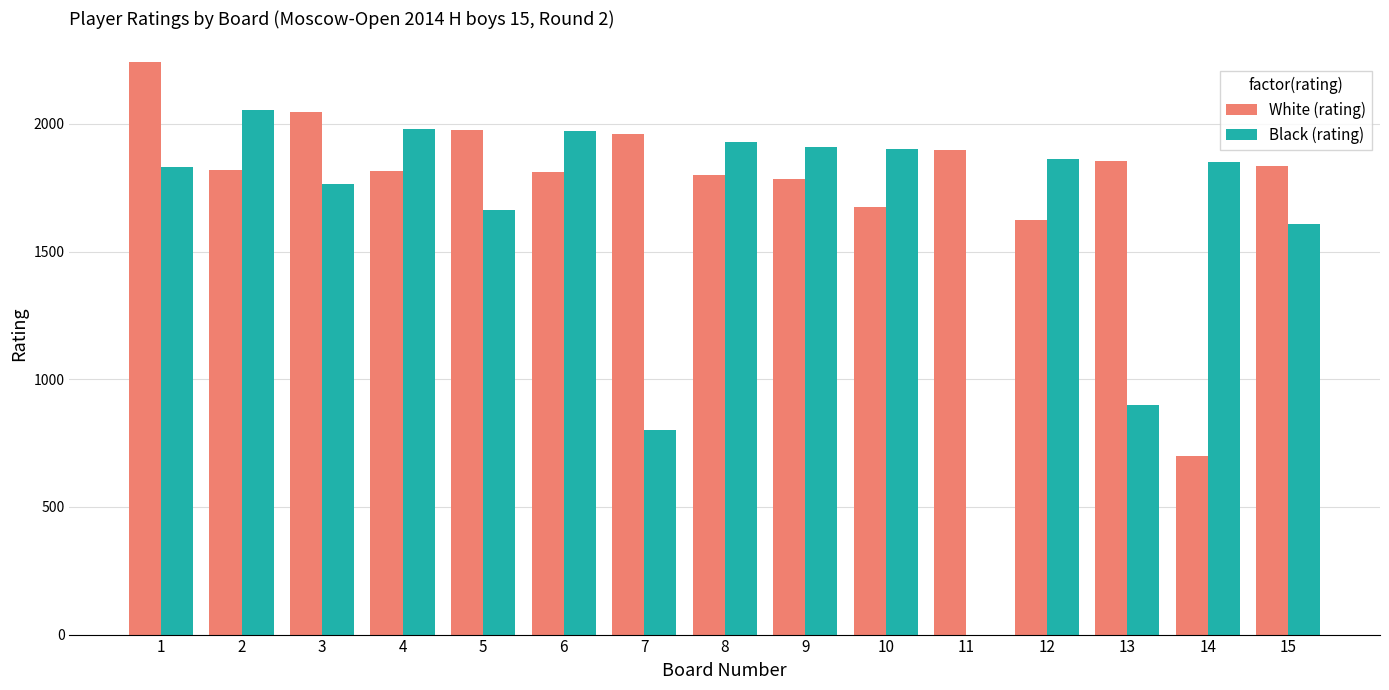

Which series changed the most between 9 and 13?

Black (rating)